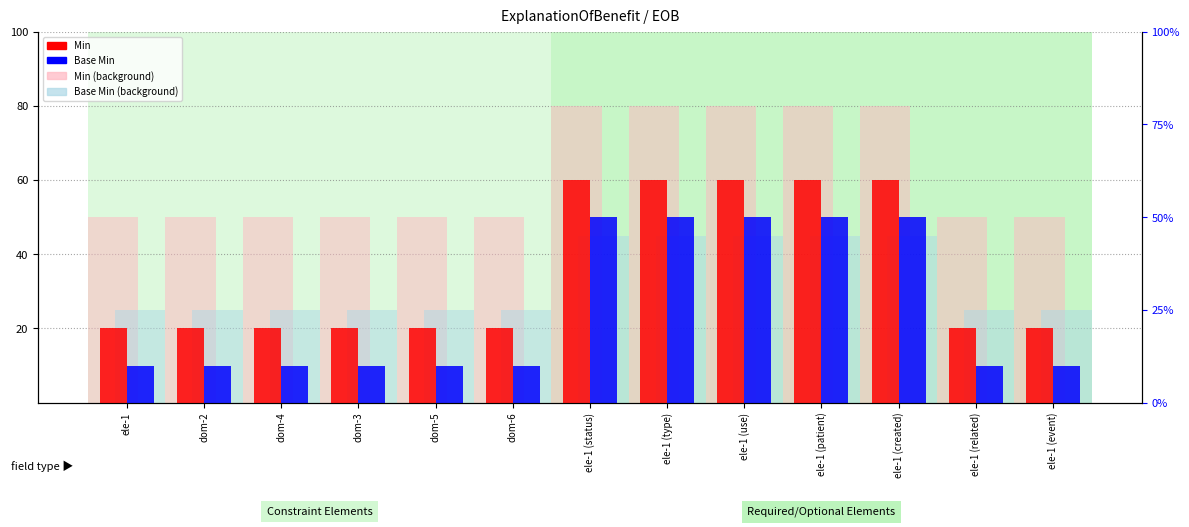

Is it true that Min equals 20 at dom-2?

True